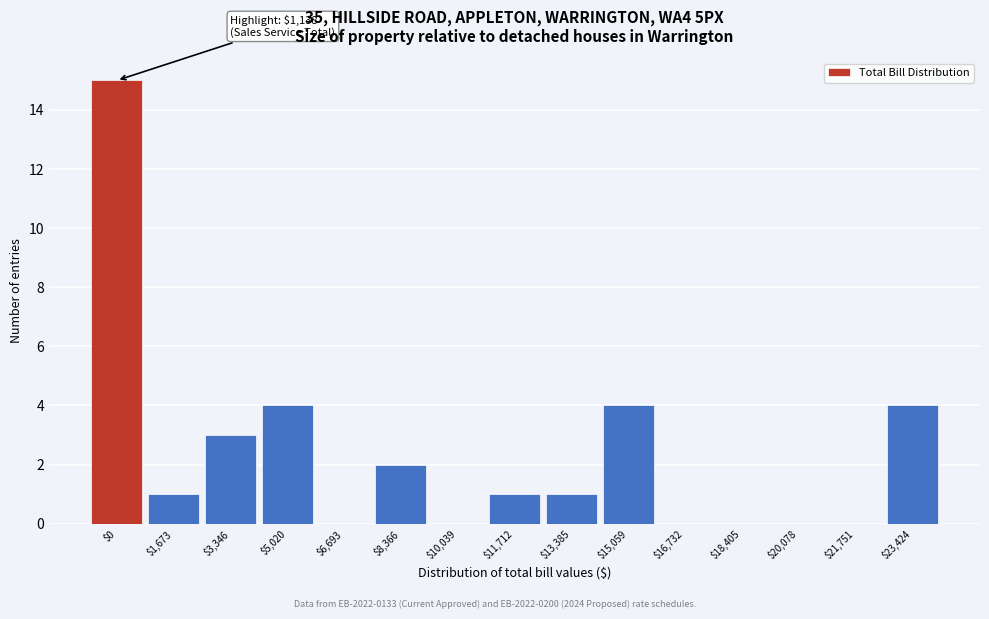

What is the maximum value shown in the chart?

15